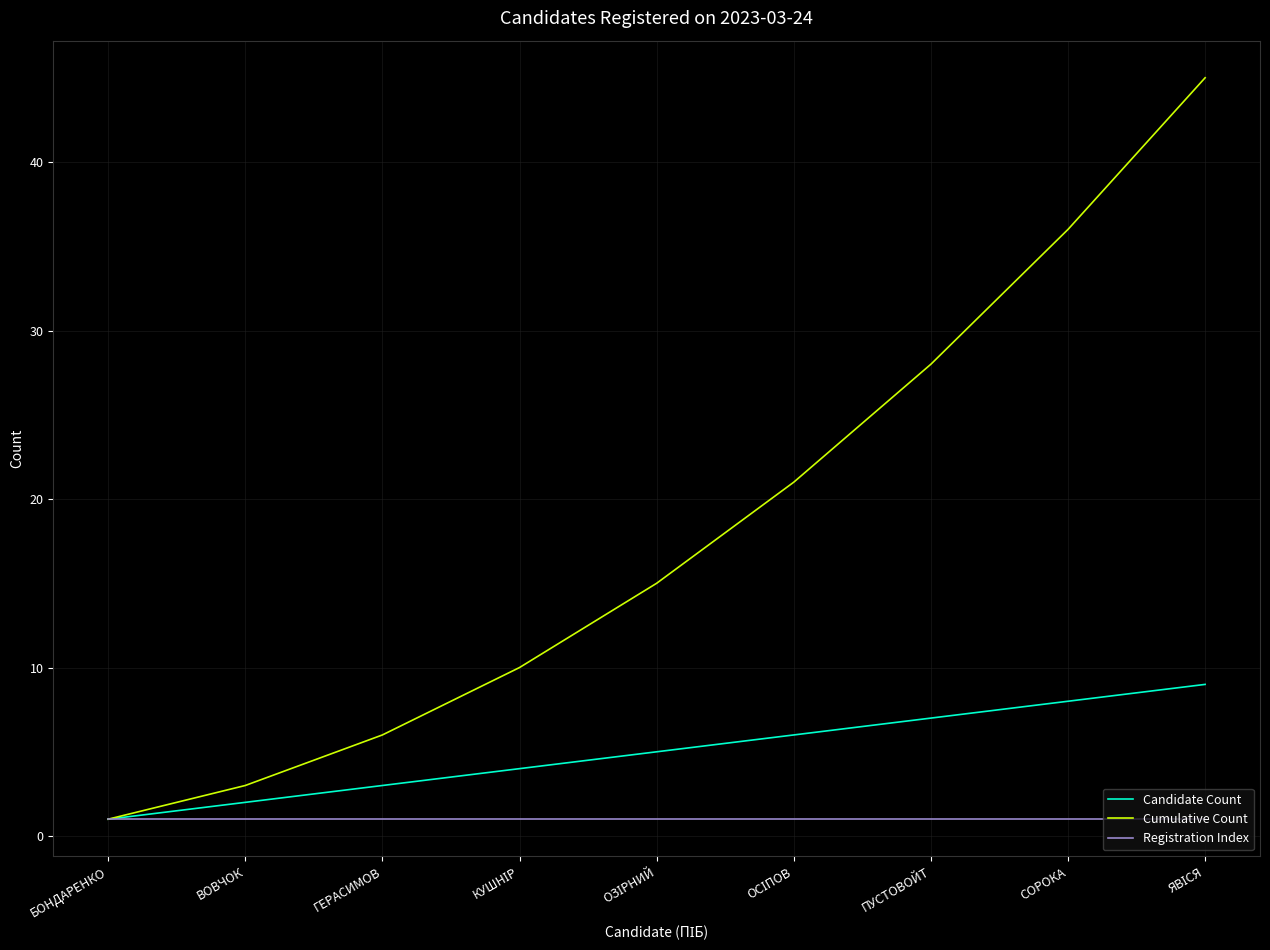

How many series are shown in this chart?

3